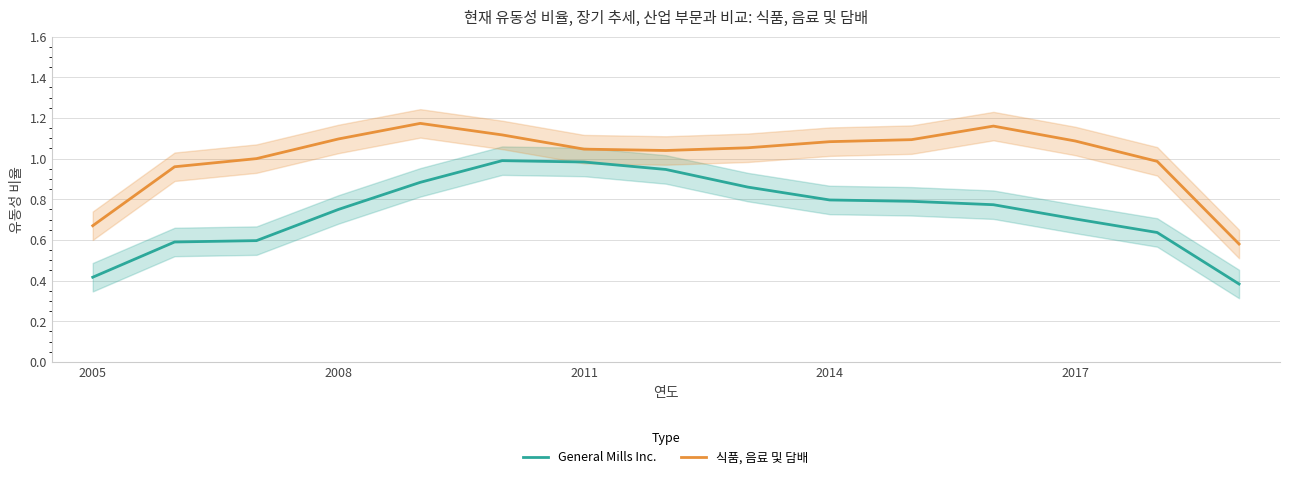

What is the value of the General Mills Inc. point at the 1st from the left?

0.4